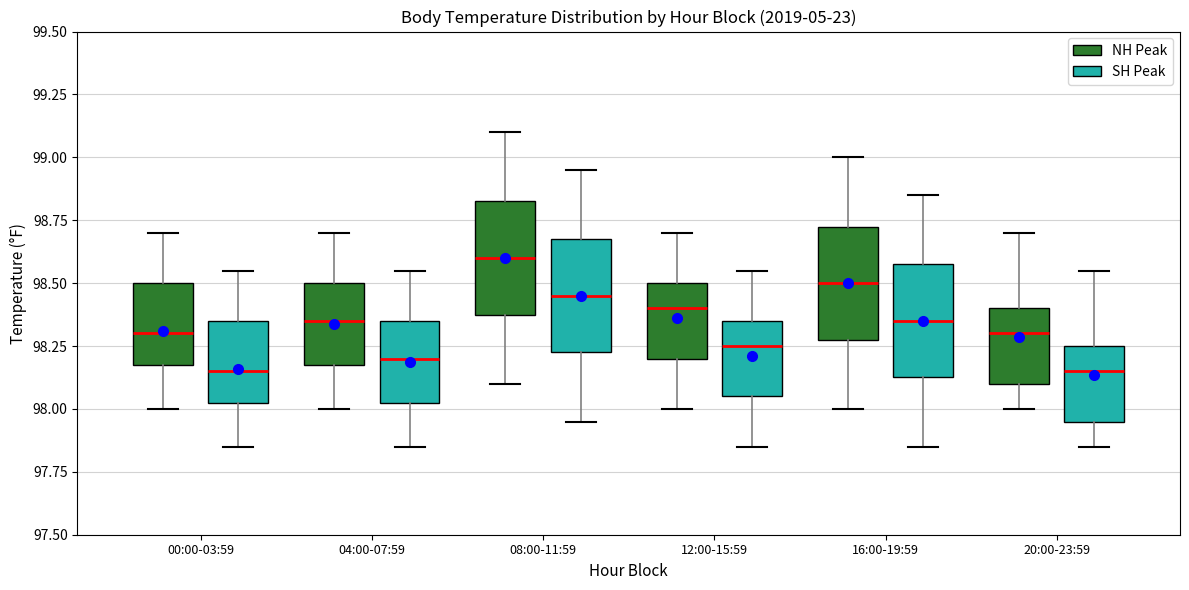

Which box has the highest median line?

08:00-11:59 (NH Peak)